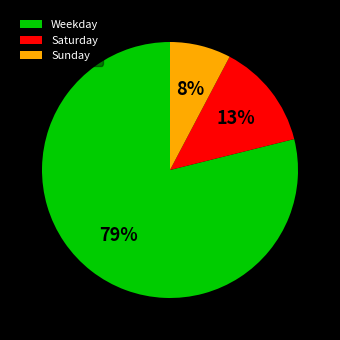

Does any single category account for the majority?

Yes